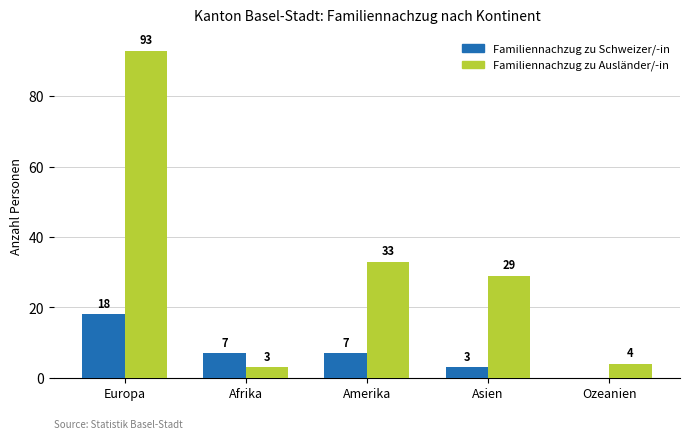

Is the value of Familiennachzug zu Schweizer/-in at Ozeanien greater than the value of Familiennachzug zu Ausländer/-in at Ozeanien?

No